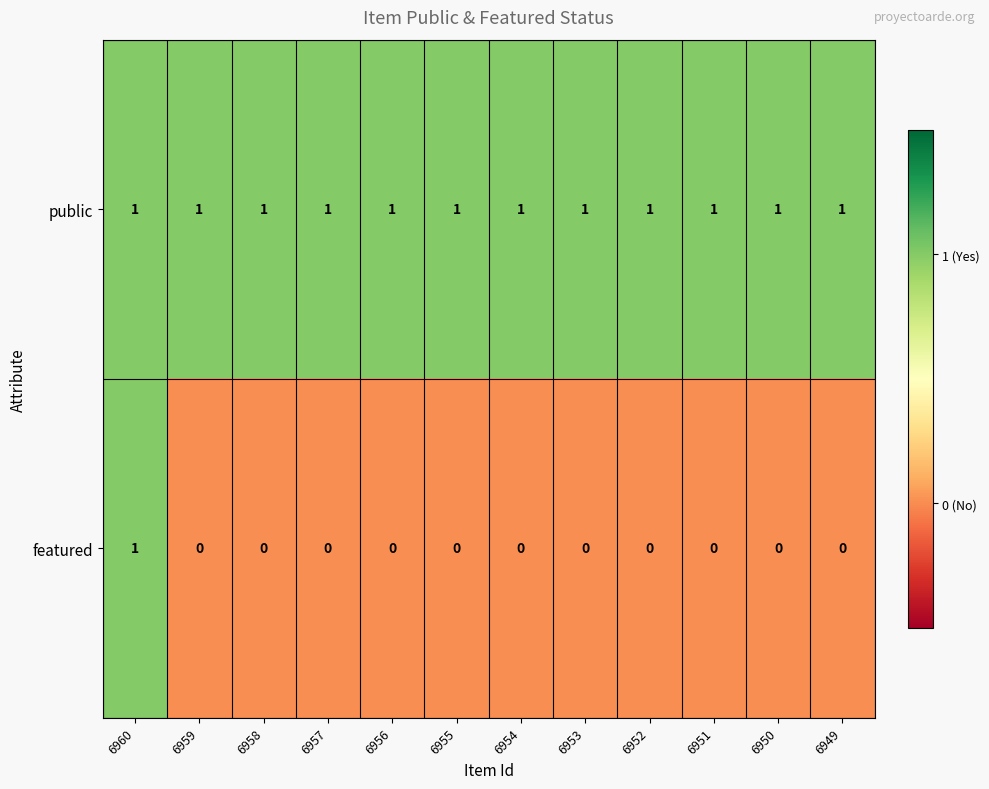

What is the total value across all series at 6952?

1